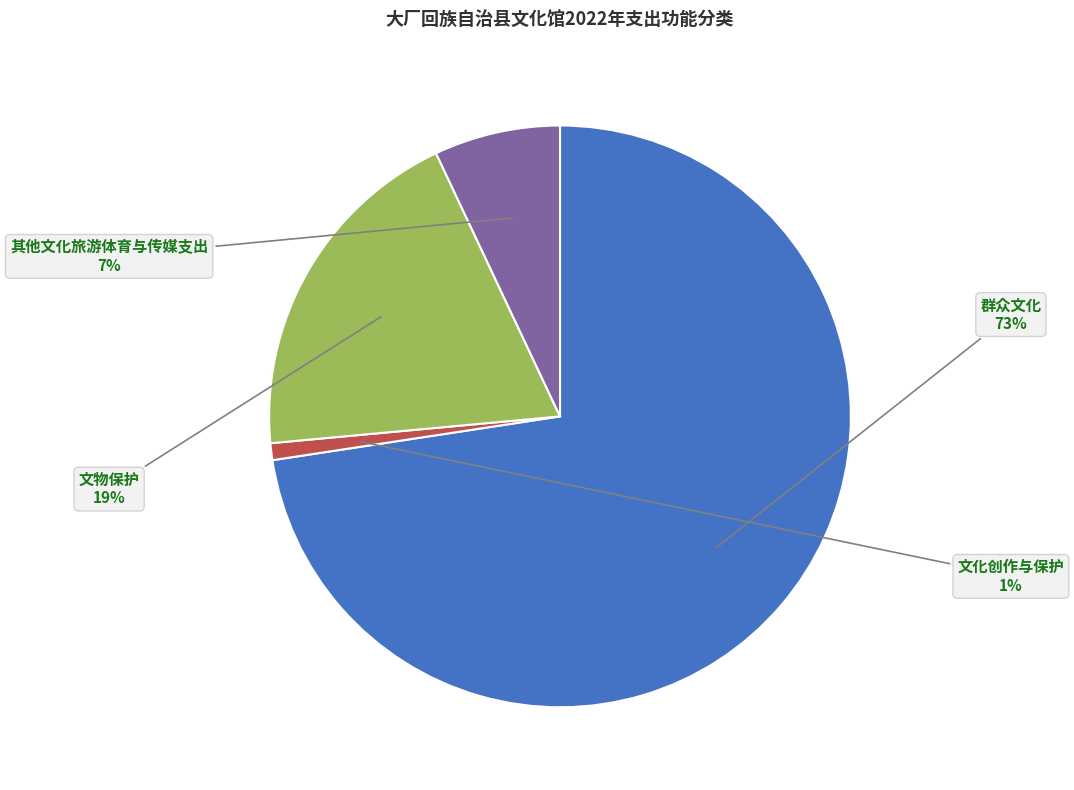

Is there a majority slice in this chart?

Yes